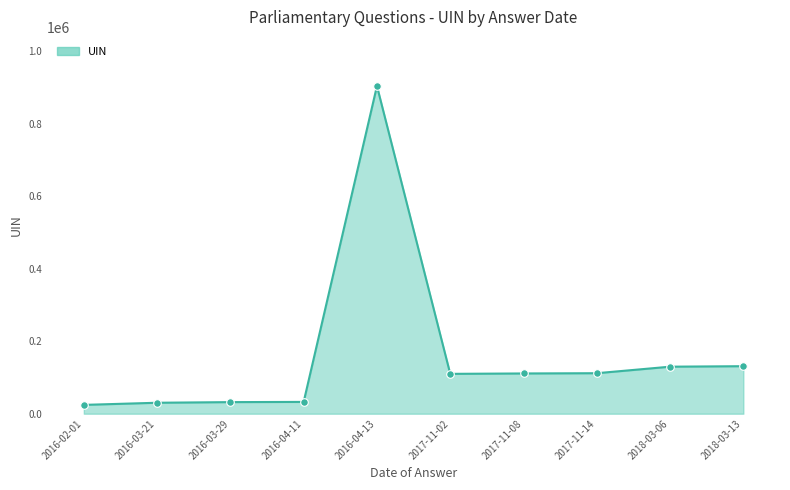

Between 2018-03-06 and 2016-03-21, which is larger?

2018-03-06